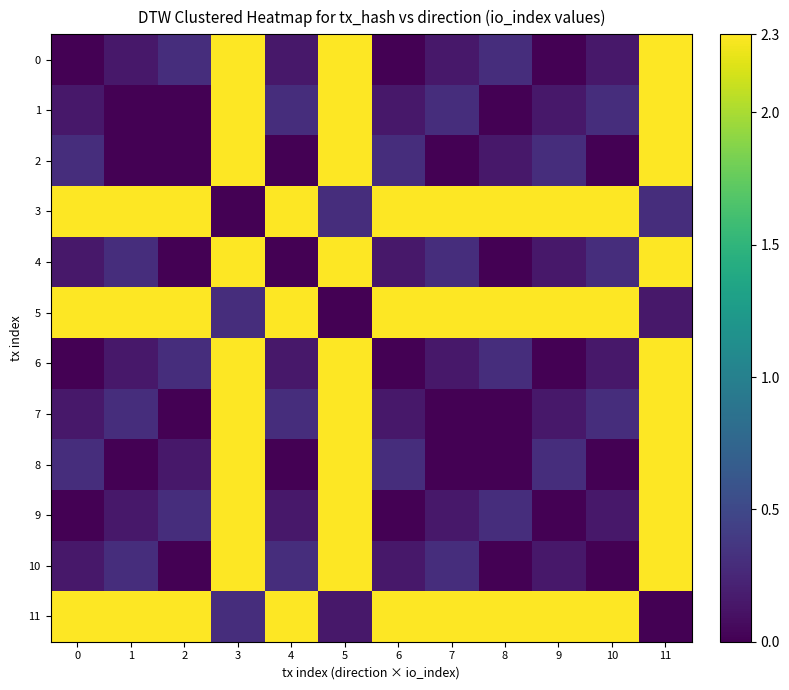

Which has a higher value, 10 or 11?

11